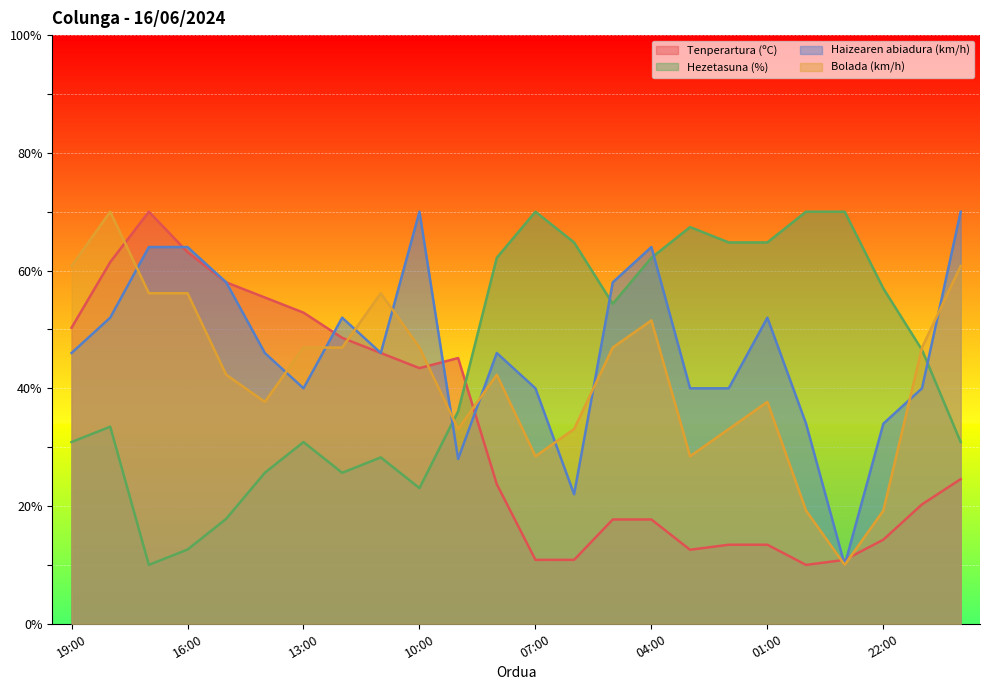

What is the label of the 4th point from the right?

23:00